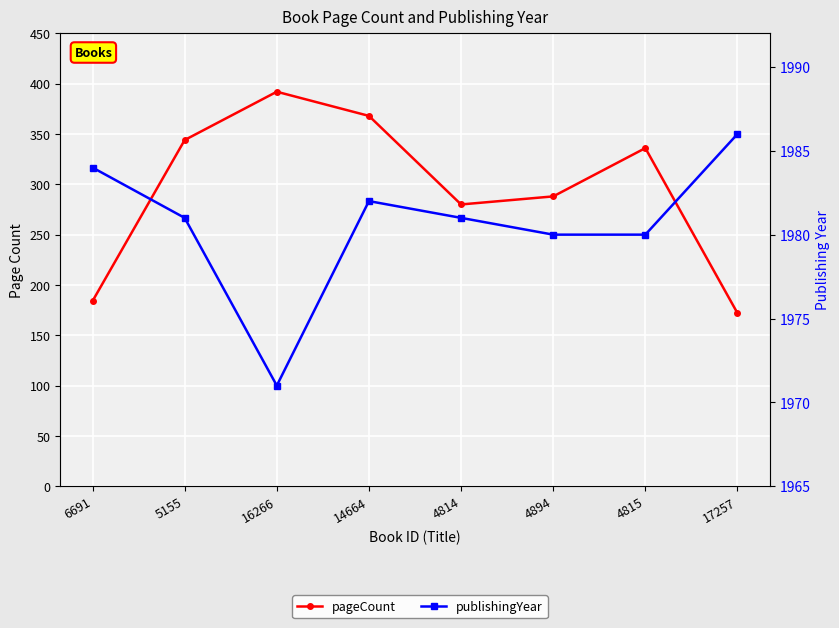

Rank the series at 5155 from lowest to highest value.

pageCount, publishingYear